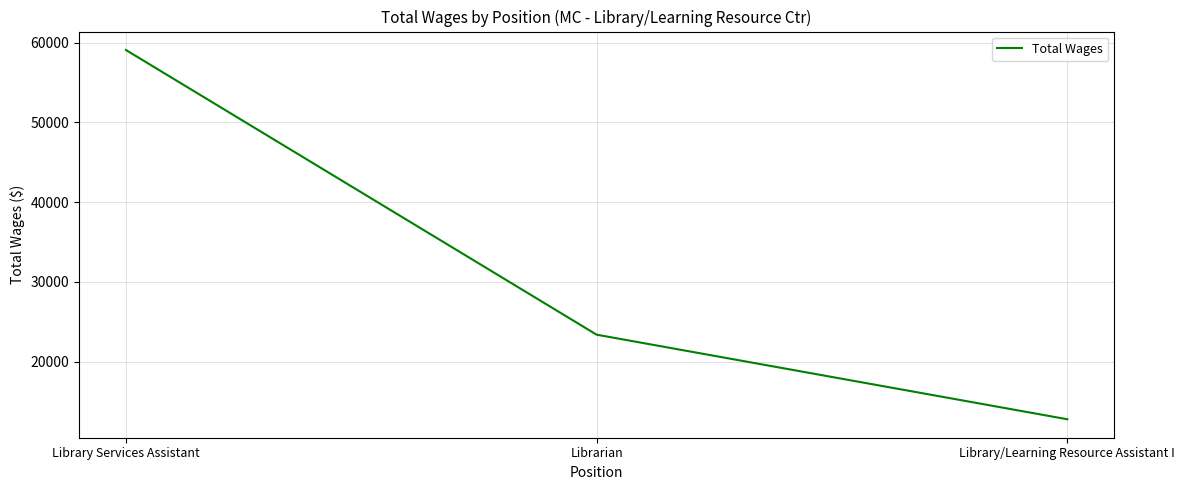

List the labels in order of value, largest first.

Library Services Assistant, Librarian, Library/Learning Resource Assistant I